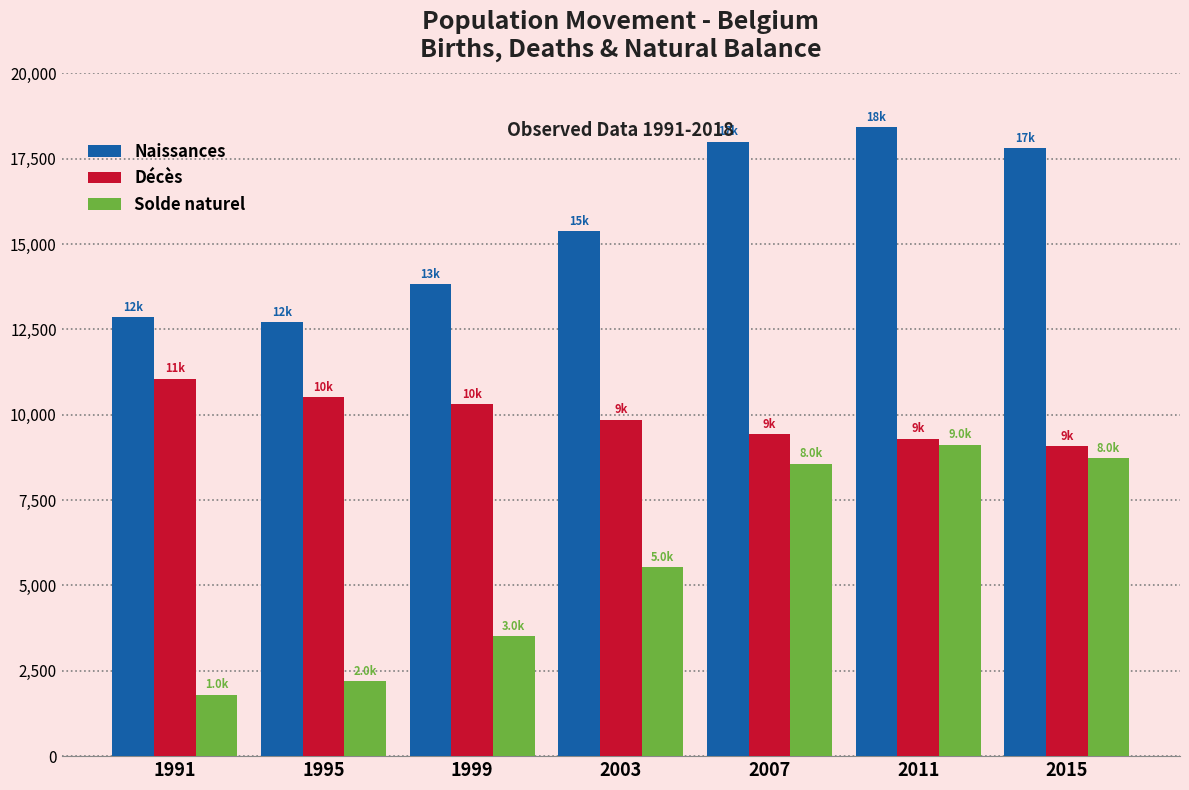

Reading right to left, what are all the values shown in this chart?

Naissances: 2015=17806	2011=18421	2007=17999	2003=15387	1999=13827	1995=12709	1991=12858
Décès: 2015=9086	2011=9300	2007=9427	2003=9858	1999=10309	1995=10520	1991=11060
Solde naturel: 2015=8720	2011=9122	2007=8572	2003=5529	1999=3518	1995=2190	1991=1798